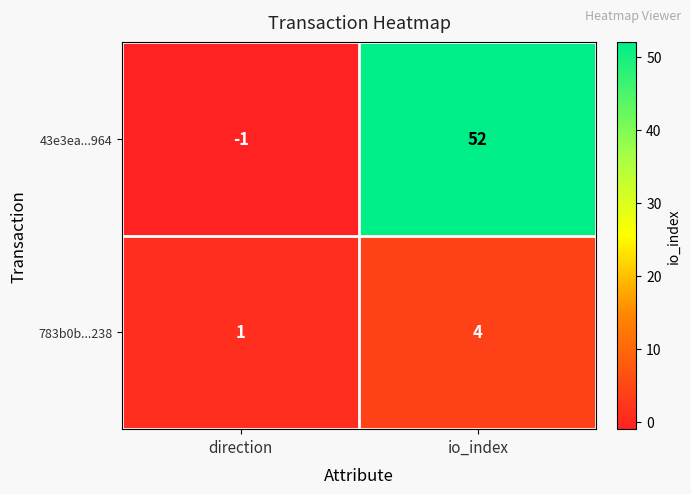

What is the minimum value shown in the chart?

-1